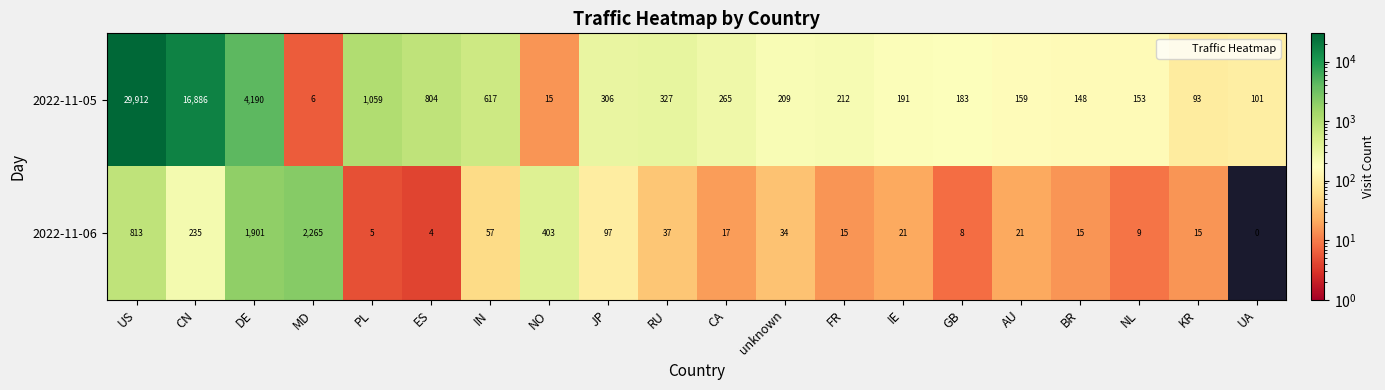

Between JP and BR, which series saw the biggest shift?

2022-11-05